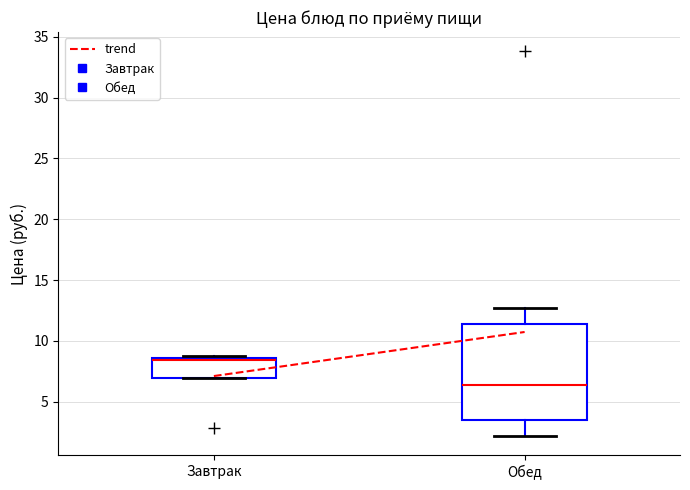

Reading left to right, transcribe this box plot: for each box, give where its median line is, the range the box spans, and where its two whiskers end, as read against the y-axis. The values are not printed on the chart, so give them approximately, as read against the axis.

Завтрак: median 8.5 (just below the box's upper edge), box 7.0 to 8.5, whiskers 7.0 to 9.0
Обед: median 6.5, box 3.5 to 11.5, whiskers 2.0 to 12.5